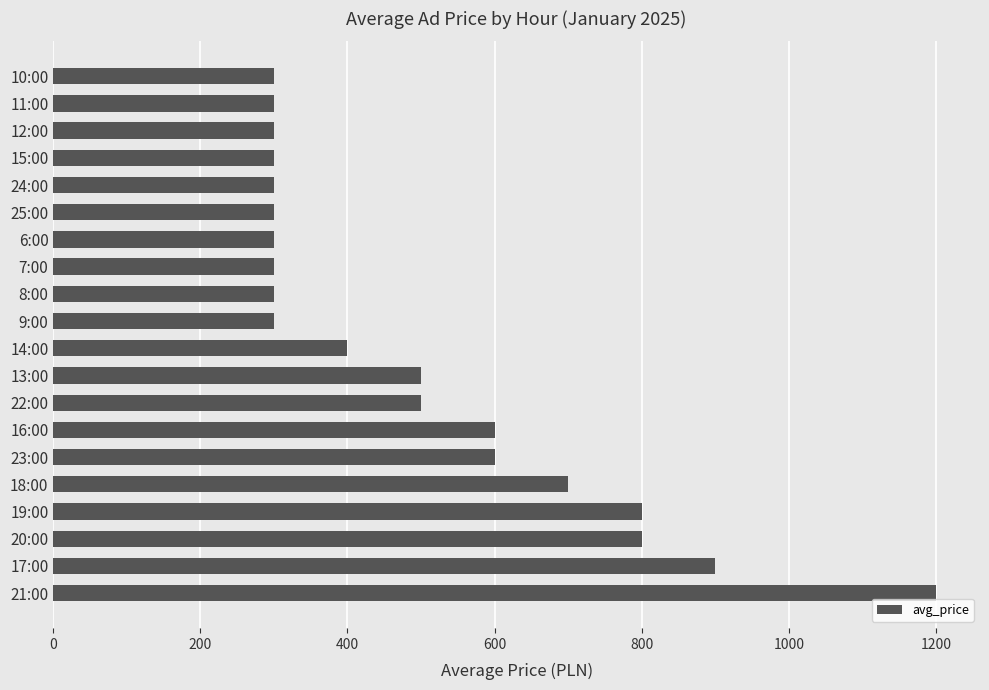

What is the difference between the second highest and minimum values?

600